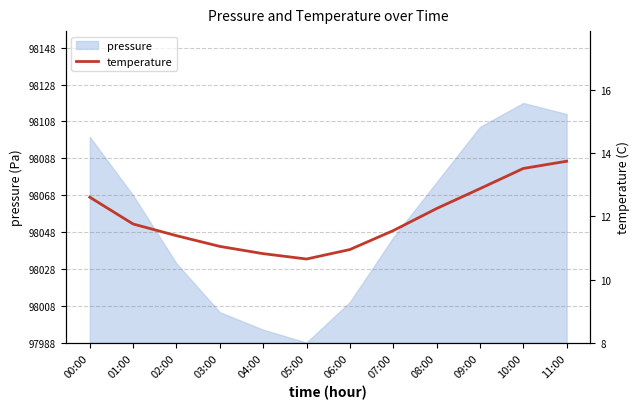

What is the smallest value displayed?

10.7